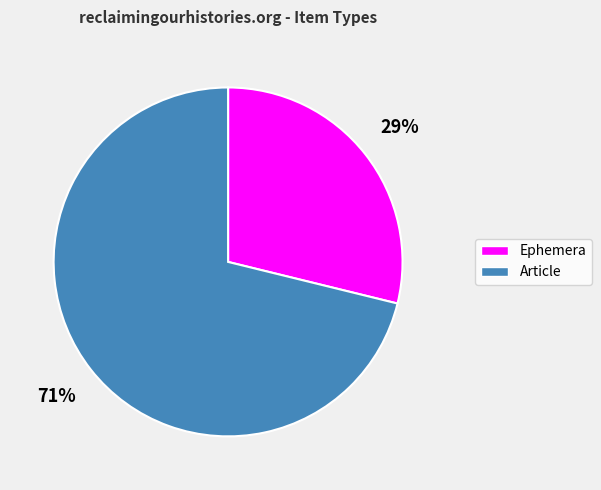

To the nearest percent, what is the difference between the largest and smallest slice percentages?

42%